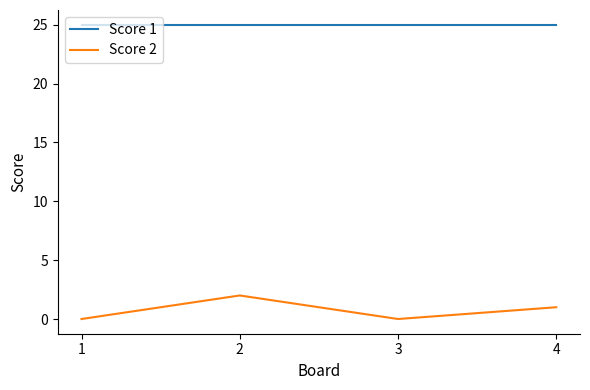

At how many categories does at least one series exceed 11?

4